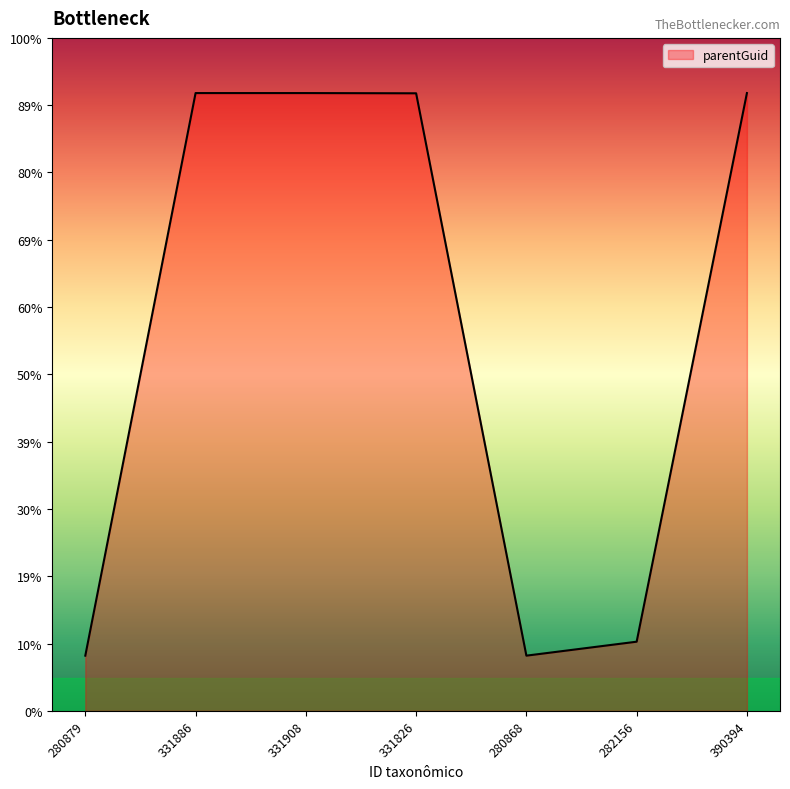

At which category does the data reach its first local valley?

280868